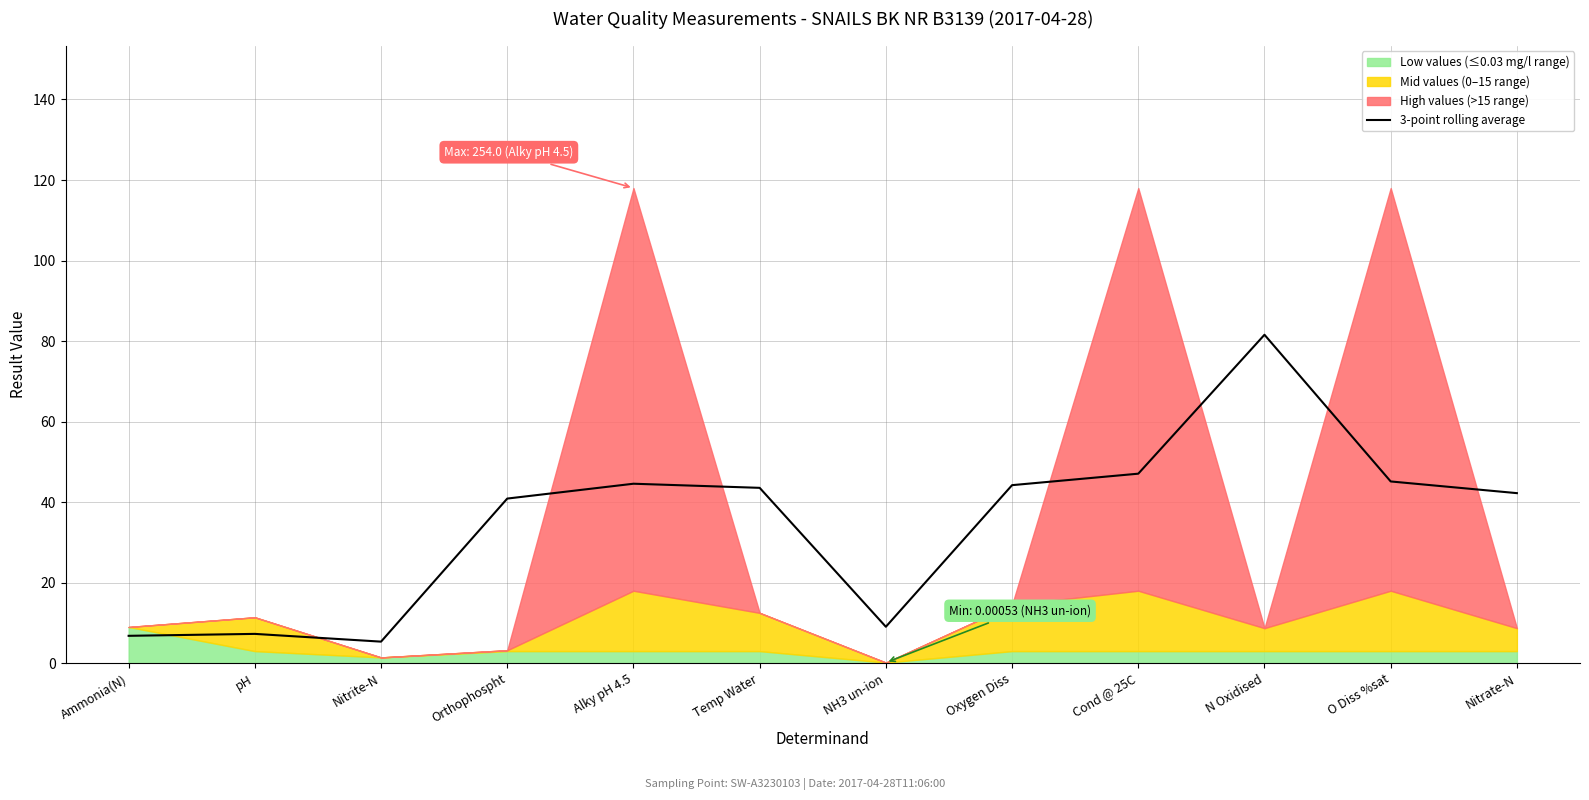

The 3-point rolling average series shows 74.2 at Alky pH 4.5. True or false?

False